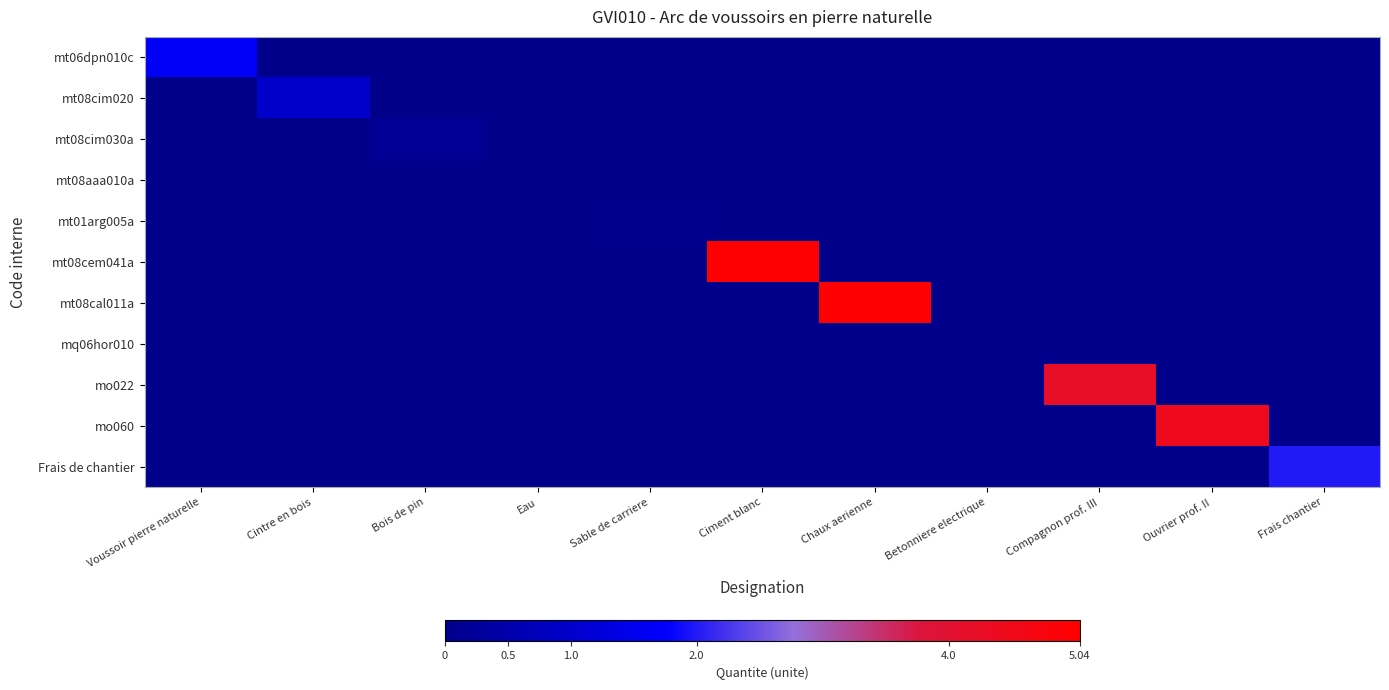

Reading left to right, list all the values displayed in this chart.

mt06dpn010c: Voussoir pierre naturelle=1.7	Cintre en bois=0.0	Bois de pin=0.0	Eau=0.0	Sable de carriere=0.0	Ciment blanc=0.0	Chaux aerienne=0.0	Betonniere electrique=0.0	Compagnon prof. III=0.0	Ouvrier prof. II=0.0	Frais chantier=0.0
mt08cim020: Voussoir pierre naturelle=0.0	Cintre en bois=1.0	Bois de pin=0.0	Eau=0.0	Sable de carriere=0.0	Ciment blanc=0.0	Chaux aerienne=0.0	Betonniere electrique=0.0	Compagnon prof. III=0.0	Ouvrier prof. II=0.0	Frais chantier=0.0
mt08cim030a: Voussoir pierre naturelle=0.0	Cintre en bois=0.0	Bois de pin=0.1	Eau=0.0	Sable de carriere=0.0	Ciment blanc=0.0	Chaux aerienne=0.0	Betonniere electrique=0.0	Compagnon prof. III=0.0	Ouvrier prof. II=0.0	Frais chantier=0.0
mt08aaa010a: Voussoir pierre naturelle=0.0	Cintre en bois=0.0	Bois de pin=0.0	Eau=0.0	Sable de carriere=0.0	Ciment blanc=0.0	Chaux aerienne=0.0	Betonniere electrique=0.0	Compagnon prof. III=0.0	Ouvrier prof. II=0.0	Frais chantier=0.0
mt01arg005a: Voussoir pierre naturelle=0.0	Cintre en bois=0.0	Bois de pin=0.0	Eau=0.0	Sable de carriere=0.0	Ciment blanc=0.0	Chaux aerienne=0.0	Betonniere electrique=0.0	Compagnon prof. III=0.0	Ouvrier prof. II=0.0	Frais chantier=0.0
mt08cem041a: Voussoir pierre naturelle=0.0	Cintre en bois=0.0	Bois de pin=0.0	Eau=0.0	Sable de carriere=0.0	Ciment blanc=5.0	Chaux aerienne=0.0	Betonniere electrique=0.0	Compagnon prof. III=0.0	Ouvrier prof. II=0.0	Frais chantier=0.0
mt08cal011a: Voussoir pierre naturelle=0.0	Cintre en bois=0.0	Bois de pin=0.0	Eau=0.0	Sable de carriere=0.0	Ciment blanc=0.0	Chaux aerienne=5.0	Betonniere electrique=0.0	Compagnon prof. III=0.0	Ouvrier prof. II=0.0	Frais chantier=0.0
mq06hor010: Voussoir pierre naturelle=0.0	Cintre en bois=0.0	Bois de pin=0.0	Eau=0.0	Sable de carriere=0.0	Ciment blanc=0.0	Chaux aerienne=0.0	Betonniere electrique=0.0	Compagnon prof. III=0.0	Ouvrier prof. II=0.0	Frais chantier=0.0
mo022: Voussoir pierre naturelle=0.0	Cintre en bois=0.0	Bois de pin=0.0	Eau=0.0	Sable de carriere=0.0	Ciment blanc=0.0	Chaux aerienne=0.0	Betonniere electrique=0.0	Compagnon prof. III=4.2	Ouvrier prof. II=0.0	Frais chantier=0.0
mo060: Voussoir pierre naturelle=0.0	Cintre en bois=0.0	Bois de pin=0.0	Eau=0.0	Sable de carriere=0.0	Ciment blanc=0.0	Chaux aerienne=0.0	Betonniere electrique=0.0	Compagnon prof. III=0.0	Ouvrier prof. II=4.4	Frais chantier=0.0
Frais de chantier: Voussoir pierre naturelle=0.0	Cintre en bois=0.0	Bois de pin=0.0	Eau=0.0	Sable de carriere=0.0	Ciment blanc=0.0	Chaux aerienne=0.0	Betonniere electrique=0.0	Compagnon prof. III=0.0	Ouvrier prof. II=0.0	Frais chantier=2.0